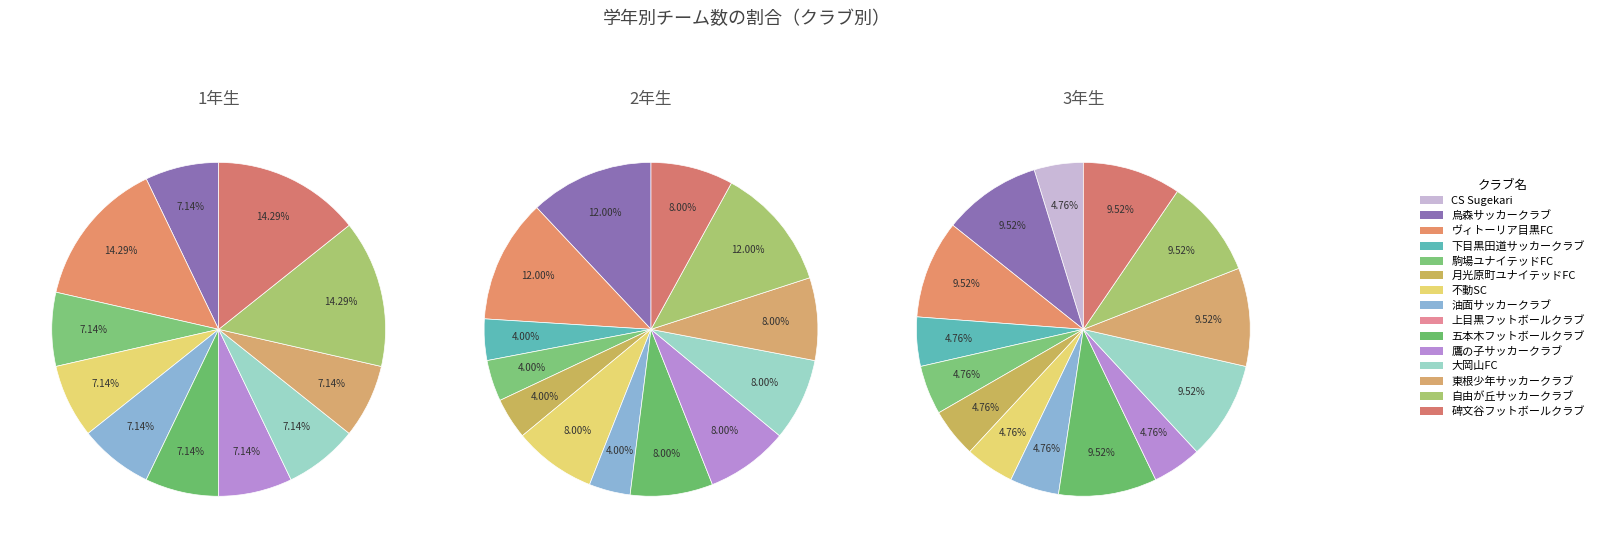

Which series has the largest range (max minus min)?

2年生